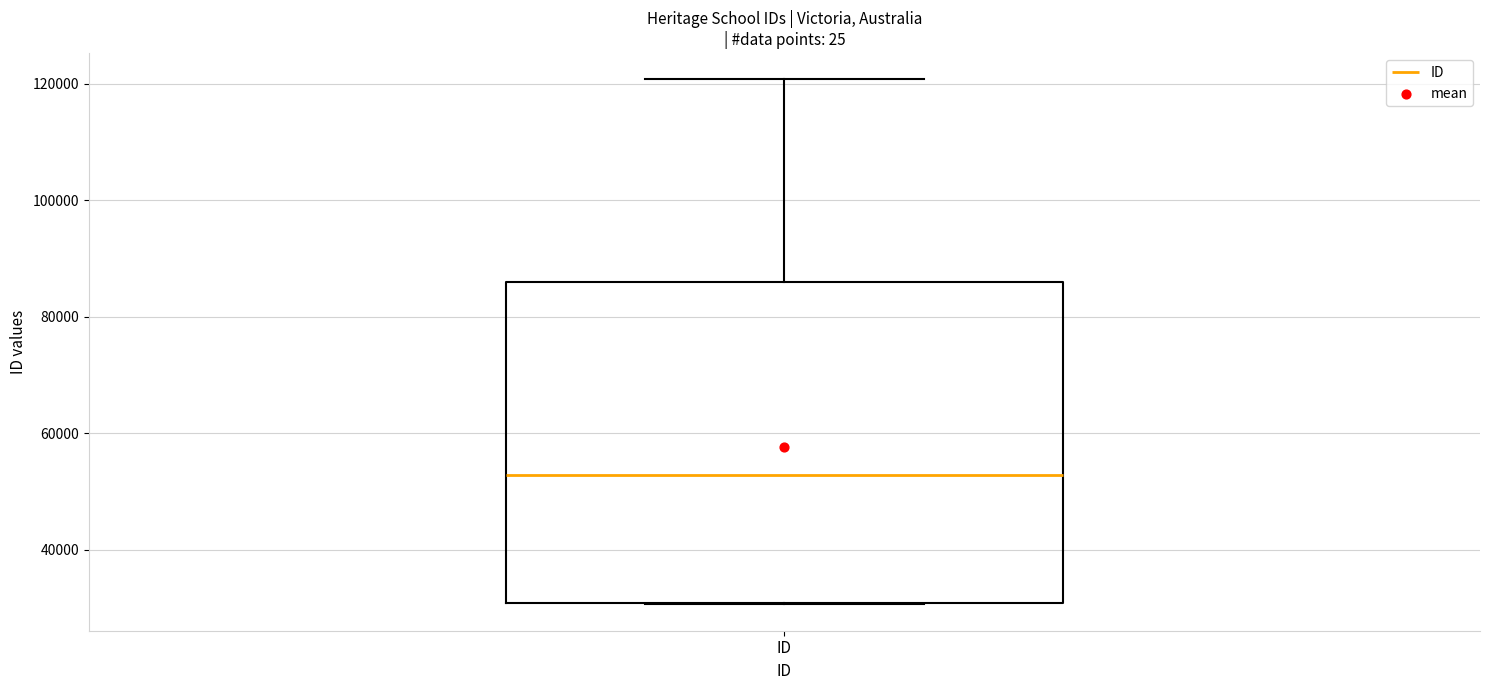

Where does the median line of the box for ID sit on the y-axis? The values are not printed on the chart, so give them approximately, as read against the axis.

52000